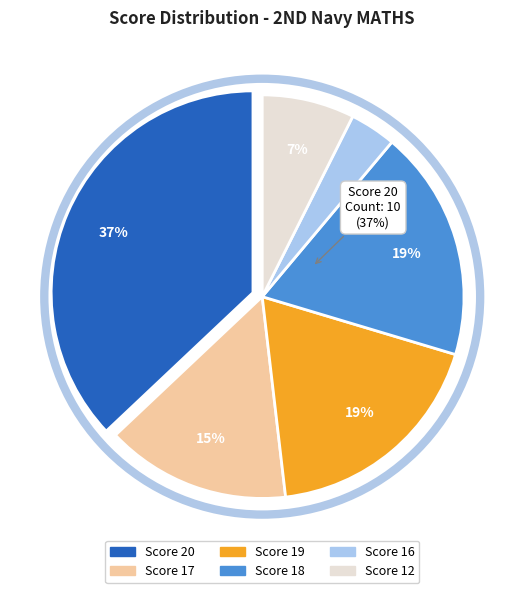

Which slice is the largest?

20